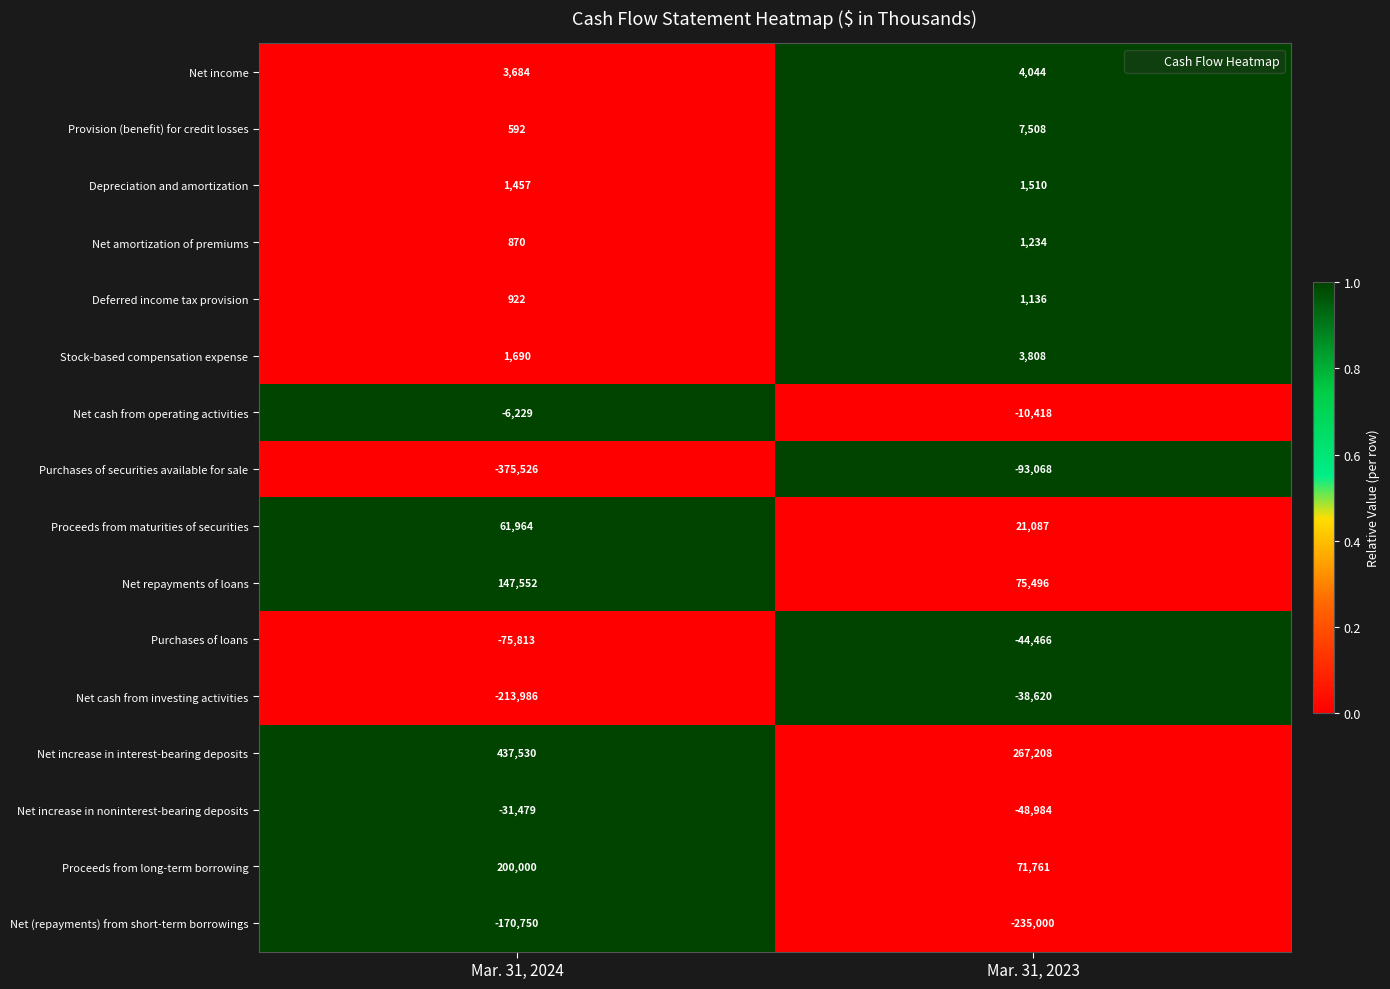

How many series are shown in this chart?

16